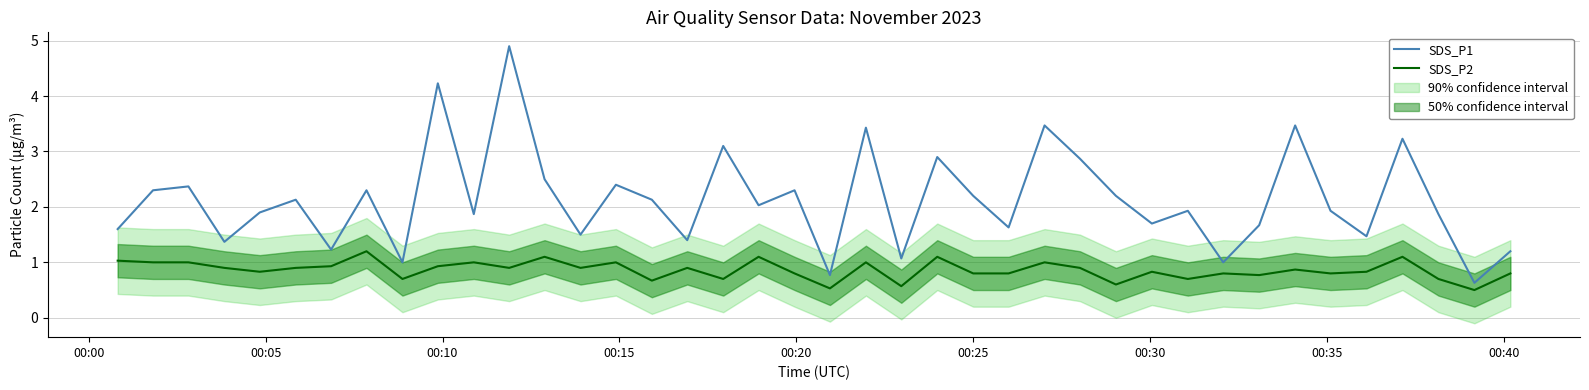

What are all the series names shown in the legend?

SDS_P1, SDS_P2